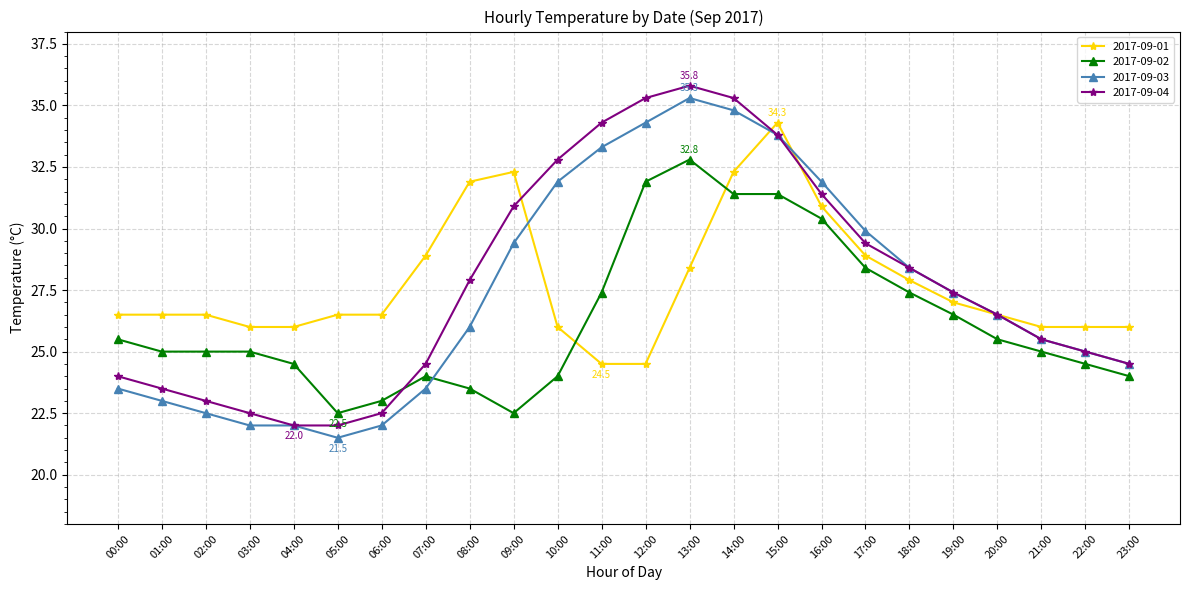

Does the chart have visible grid lines?

Yes